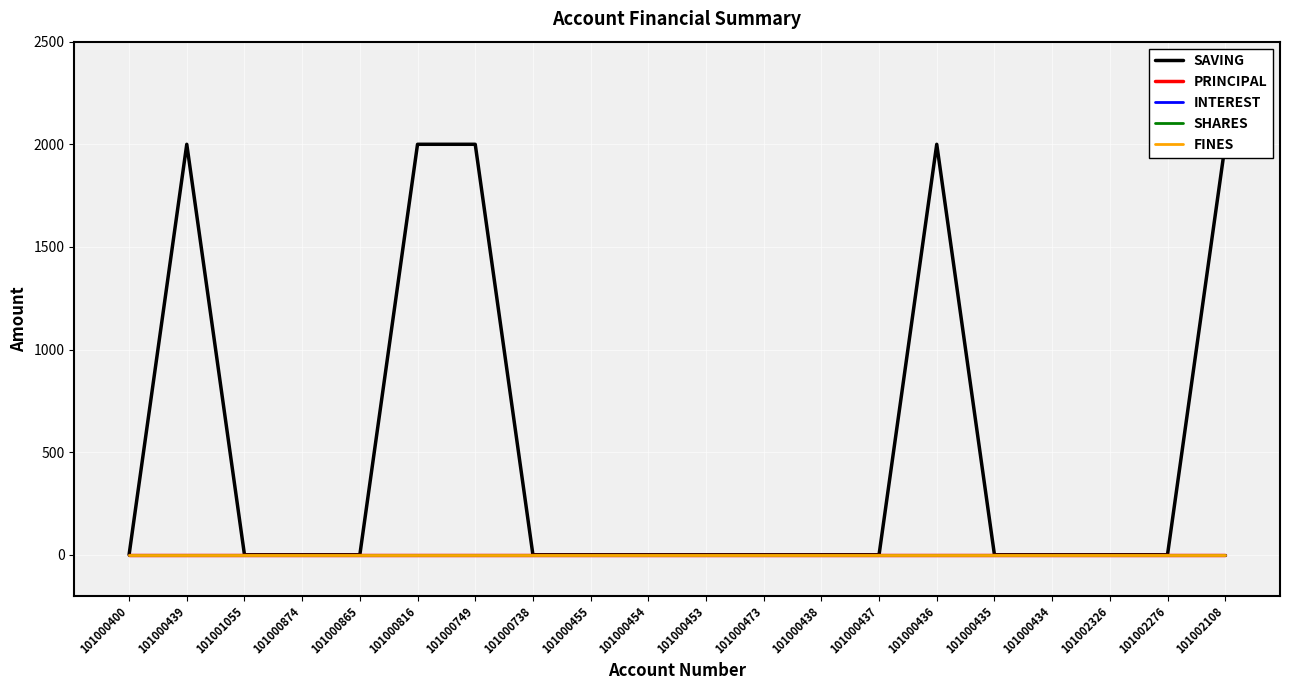

Which series has the widest spread of values?

SAVING